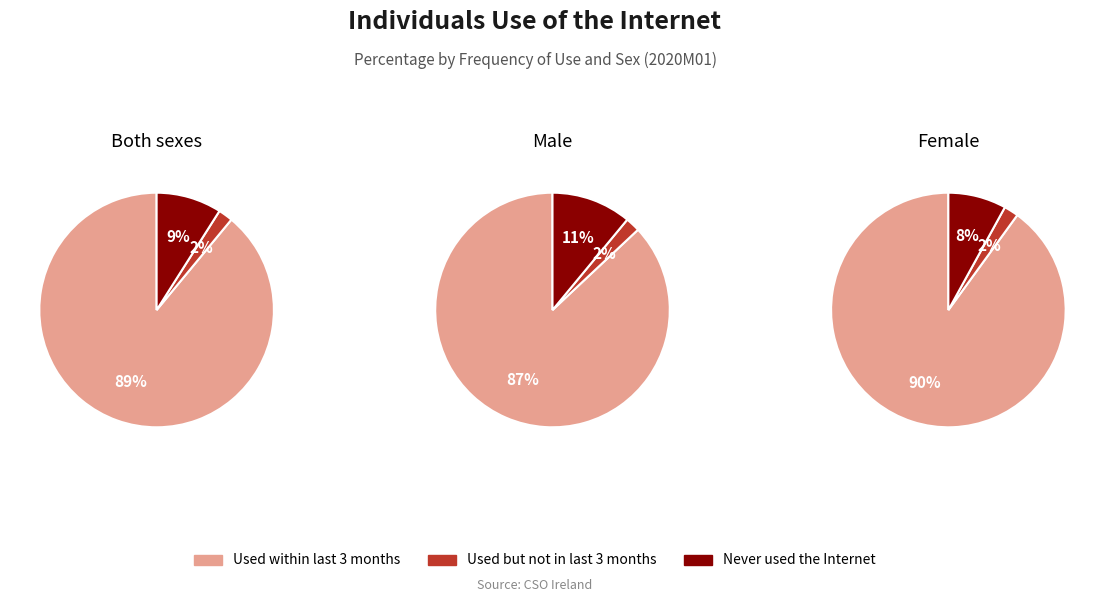

What is the largest slice in the pie chart?

Used within last 3 months